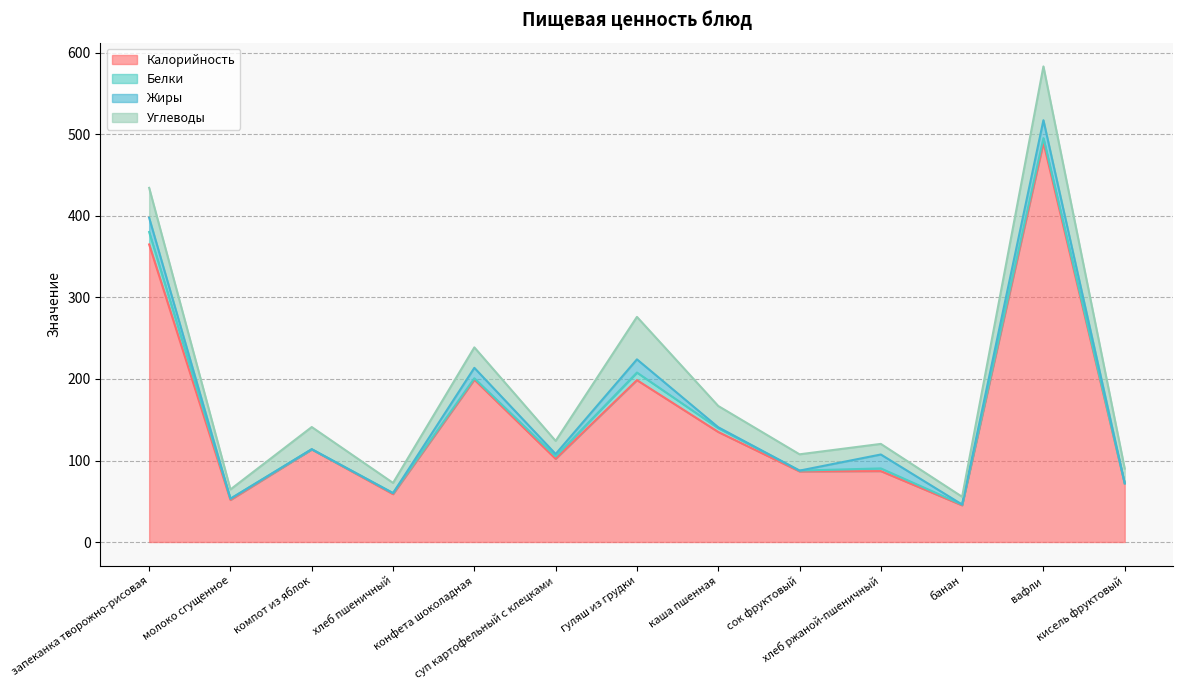

What position from the left is гуляш из грудки?

7